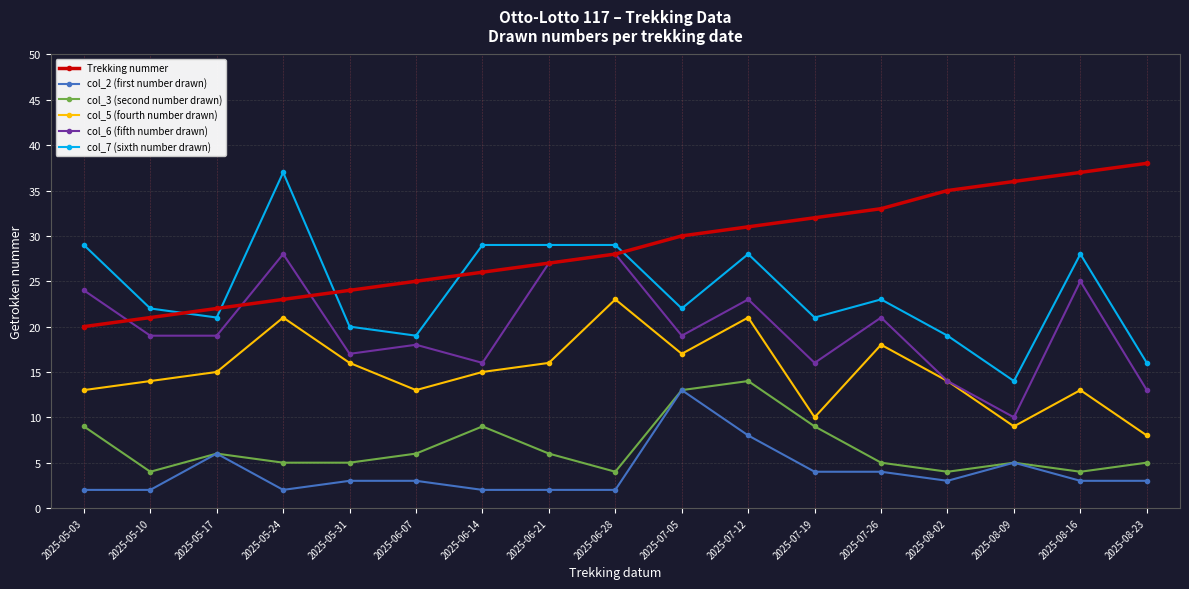

Reading right to left, what are all the values shown in this chart?

Trekking nummer: 2025-08-23=38	2025-08-16=37	2025-08-09=36	2025-08-02=35	2025-07-26=33	2025-07-19=32	2025-07-12=31	2025-07-05=30	2025-06-28=28	2025-06-21=27	2025-06-14=26	2025-06-07=25	2025-05-31=24	2025-05-24=23	2025-05-17=22	2025-05-10=21	2025-05-03=20
col_2 (first number drawn): 2025-08-23=3	2025-08-16=3	2025-08-09=5	2025-08-02=3	2025-07-26=4	2025-07-19=4	2025-07-12=8	2025-07-05=13	2025-06-28=2	2025-06-21=2	2025-06-14=2	2025-06-07=3	2025-05-31=3	2025-05-24=2	2025-05-17=6	2025-05-10=2	2025-05-03=2
col_3 (second number drawn): 2025-08-23=5	2025-08-16=4	2025-08-09=5	2025-08-02=4	2025-07-26=5	2025-07-19=9	2025-07-12=14	2025-07-05=13	2025-06-28=4	2025-06-21=6	2025-06-14=9	2025-06-07=6	2025-05-31=5	2025-05-24=5	2025-05-17=6	2025-05-10=4	2025-05-03=9
col_5 (fourth number drawn): 2025-08-23=8	2025-08-16=13	2025-08-09=9	2025-08-02=14	2025-07-26=18	2025-07-19=10	2025-07-12=21	2025-07-05=17	2025-06-28=23	2025-06-21=16	2025-06-14=15	2025-06-07=13	2025-05-31=16	2025-05-24=21	2025-05-17=15	2025-05-10=14	2025-05-03=13
col_6 (fifth number drawn): 2025-08-23=13	2025-08-16=25	2025-08-09=10	2025-08-02=14	2025-07-26=21	2025-07-19=16	2025-07-12=23	2025-07-05=19	2025-06-28=28	2025-06-21=27	2025-06-14=16	2025-06-07=18	2025-05-31=17	2025-05-24=28	2025-05-17=19	2025-05-10=19	2025-05-03=24
col_7 (sixth number drawn): 2025-08-23=16	2025-08-16=28	2025-08-09=14	2025-08-02=19	2025-07-26=23	2025-07-19=21	2025-07-12=28	2025-07-05=22	2025-06-28=29	2025-06-21=29	2025-06-14=29	2025-06-07=19	2025-05-31=20	2025-05-24=37	2025-05-17=21	2025-05-10=22	2025-05-03=29